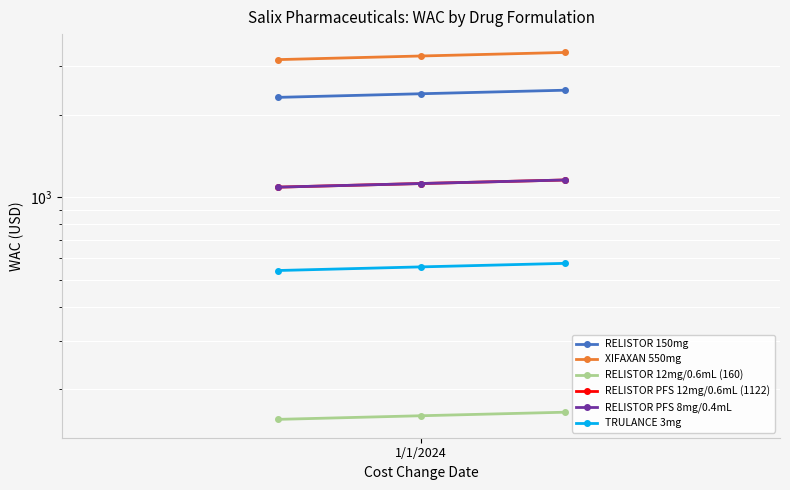

What are all the series names shown in the legend?

RELISTOR 150mg, XIFAXAN 550mg, RELISTOR 12mg/0.6mL (160), RELISTOR PFS 12mg/0.6mL (1122), RELISTOR PFS 8mg/0.4mL, TRULANCE 3mg